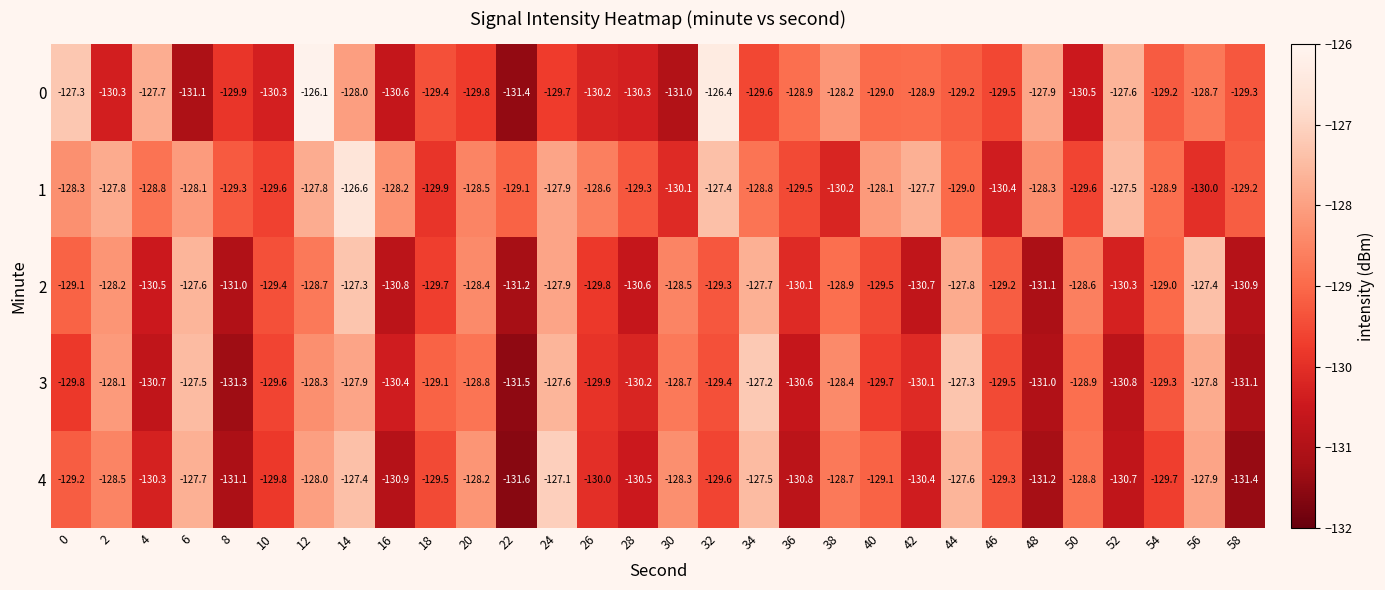

The value of 1 at 48 is -128.3. True or false?

True